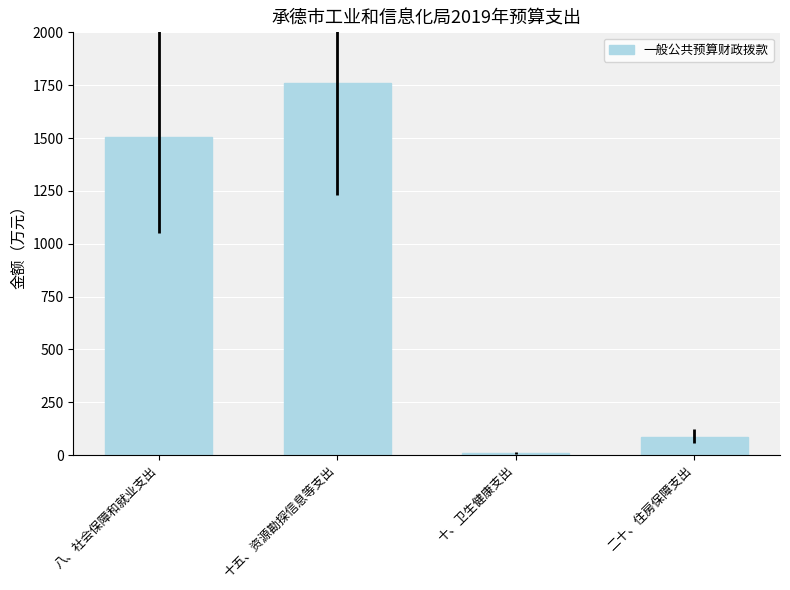

What is the label of the 2nd bar from the left?

十五、资源勘探信息等支出